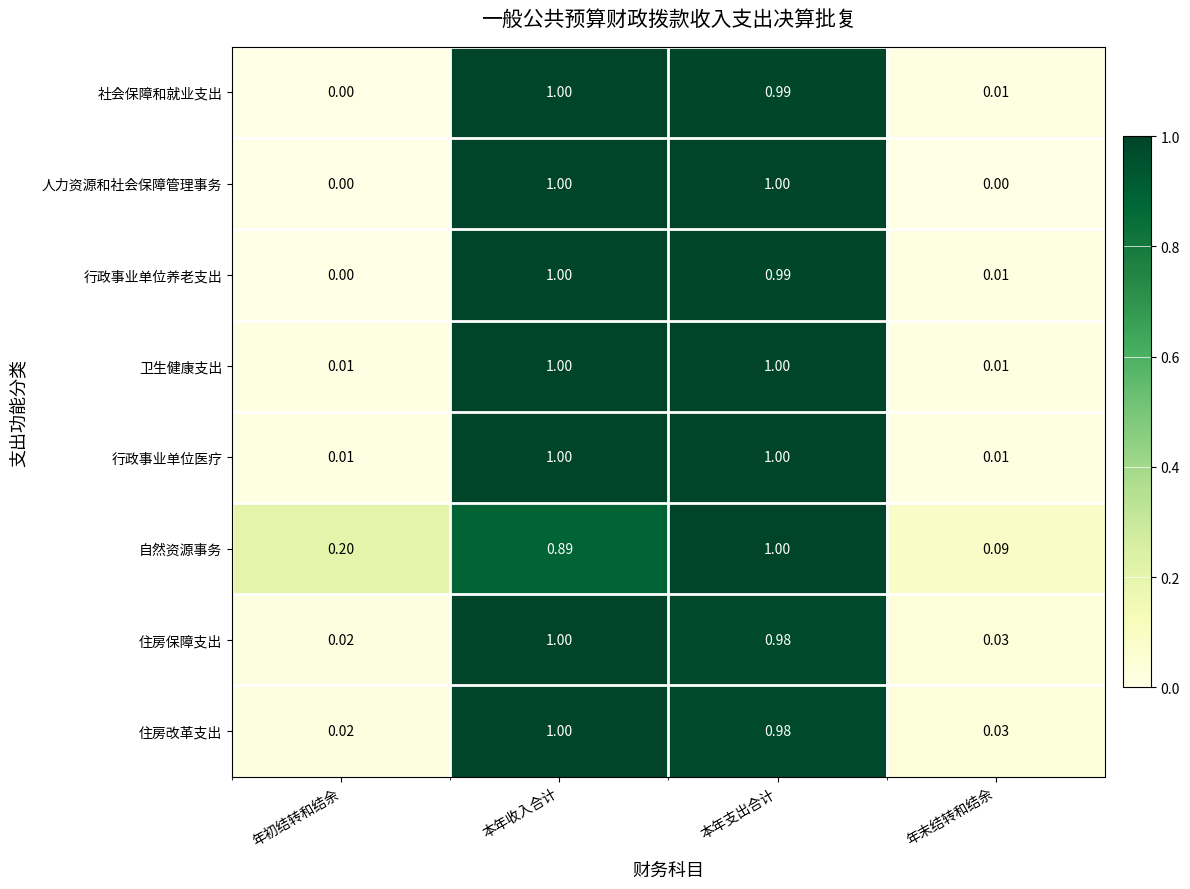

Rank the categories by 行政事业单位养老支出 value from lowest to highest.

年初结转和结余, 年末结转和结余, 本年支出合计, 本年收入合计